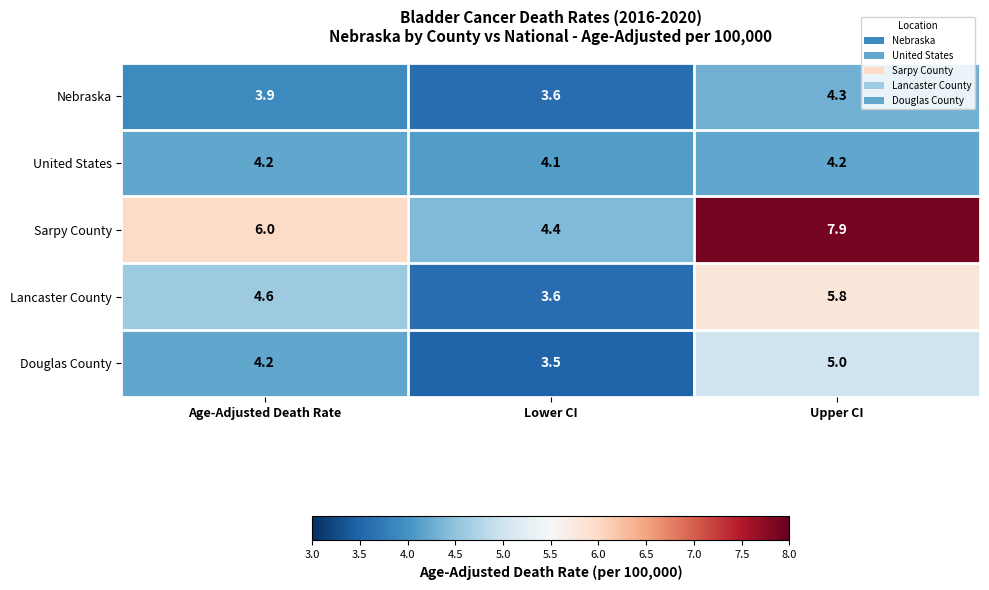

At Upper CI, list the series in order from largest to smallest.

Sarpy County, Lancaster County, Douglas County, Nebraska, United States